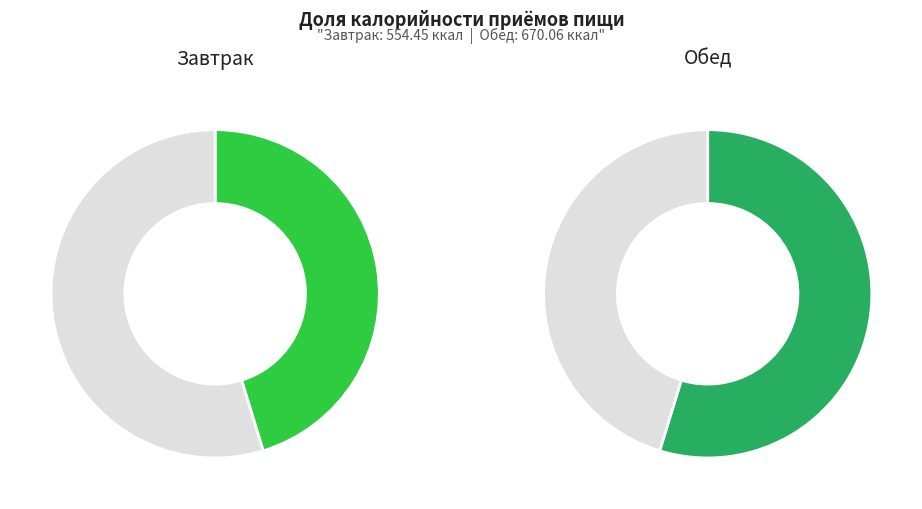

To the nearest percent, what is the combined percentage of Завтрак and Обед?

100%